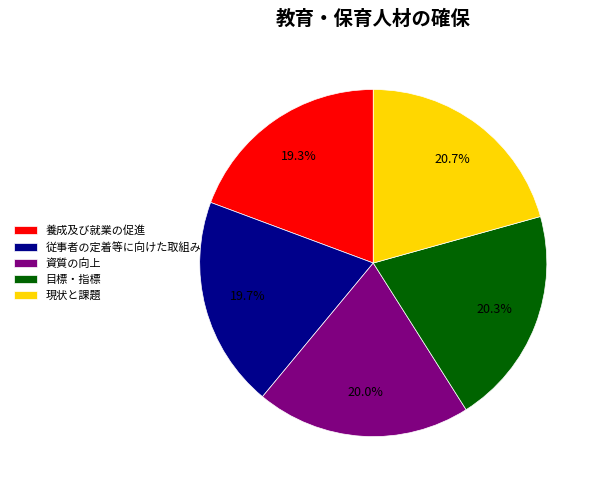

To the nearest percent, what is the combined percentage of 資質の向上 and 目標・指標?

40%